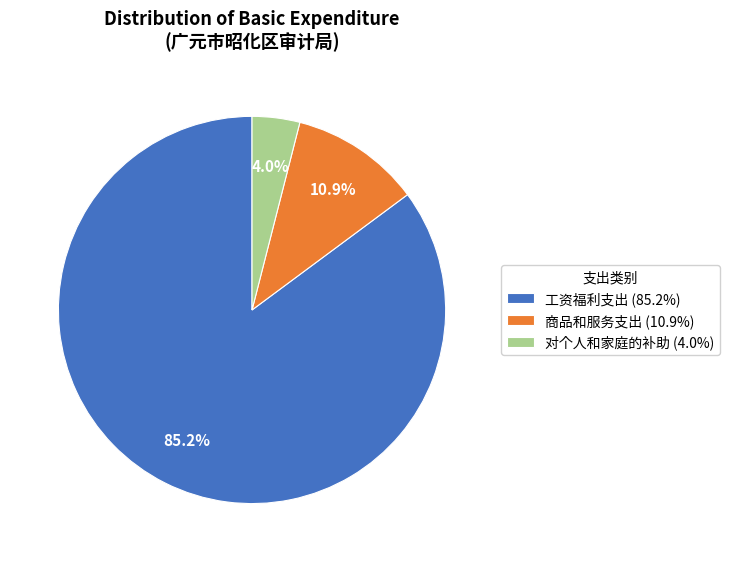

How many segments does this pie chart have?

3